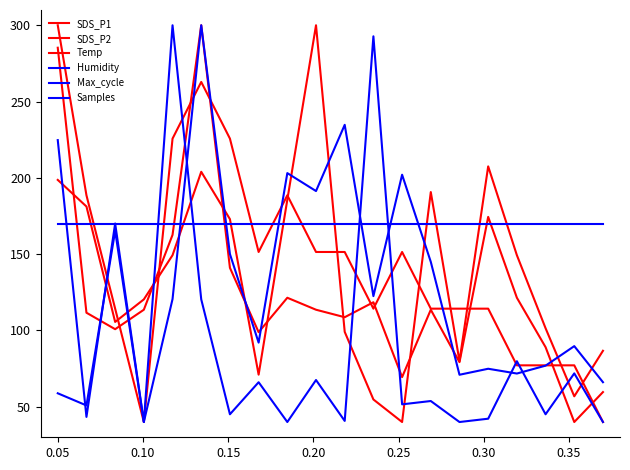

Is this an area chart (filled region under the line)?

No